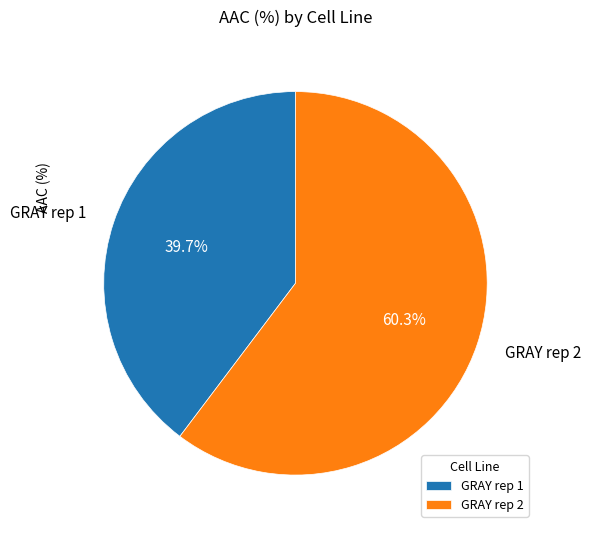

Which category has the smallest portion of the pie?

GRAY rep 1